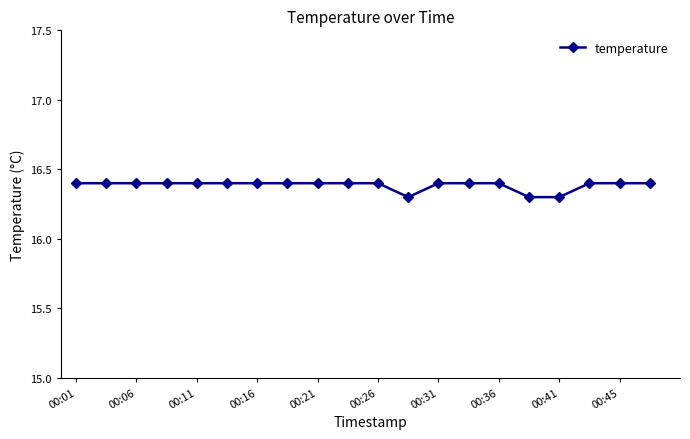

Count the values in the range 16 to 17.

20